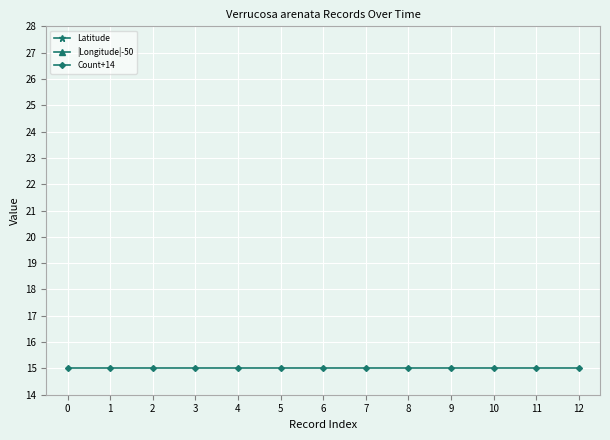

True or false: Count+14 has more than 2 interior local peaks.

False